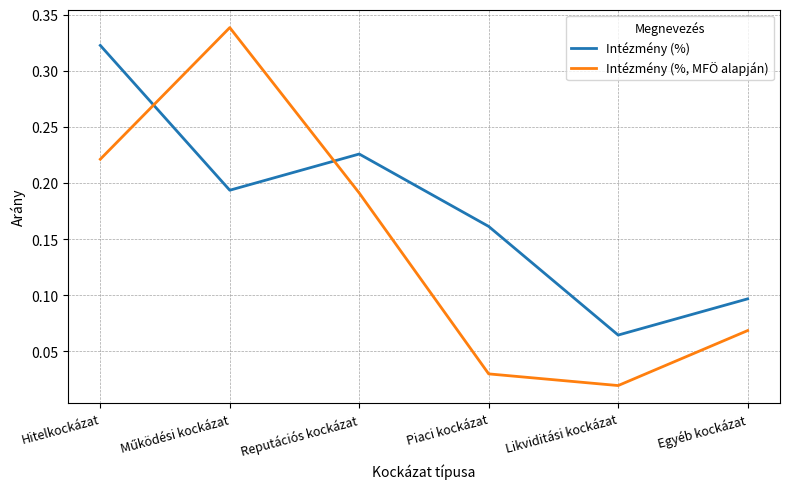

What is the total value across all series at Hitelkockázat?

0.5